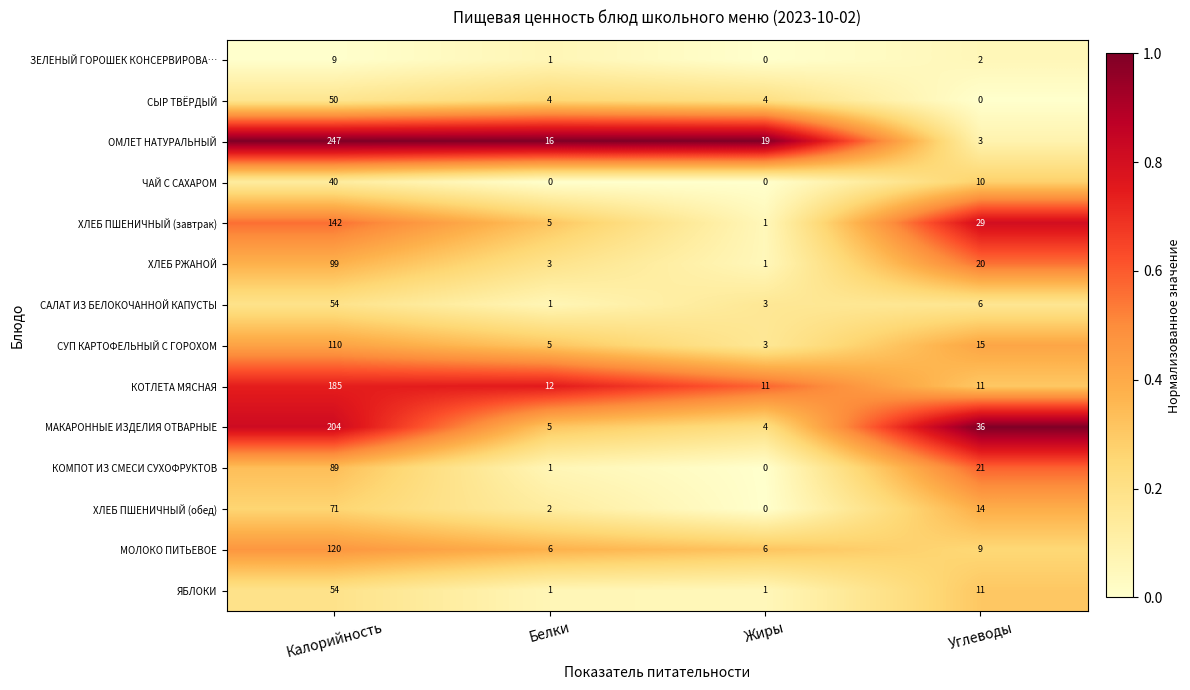

At which label is МАКАРОННЫЕ ИЗДЕЛИЯ ОТВАРНЫЕ closest to 104?

Углеводы